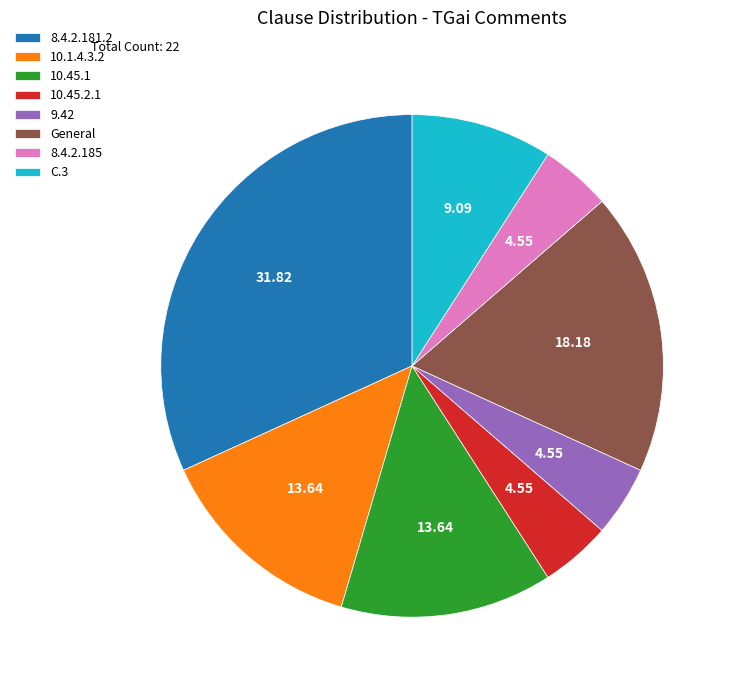

Which has a higher value, 8.4.2.181.2 or 10.45.1?

8.4.2.181.2